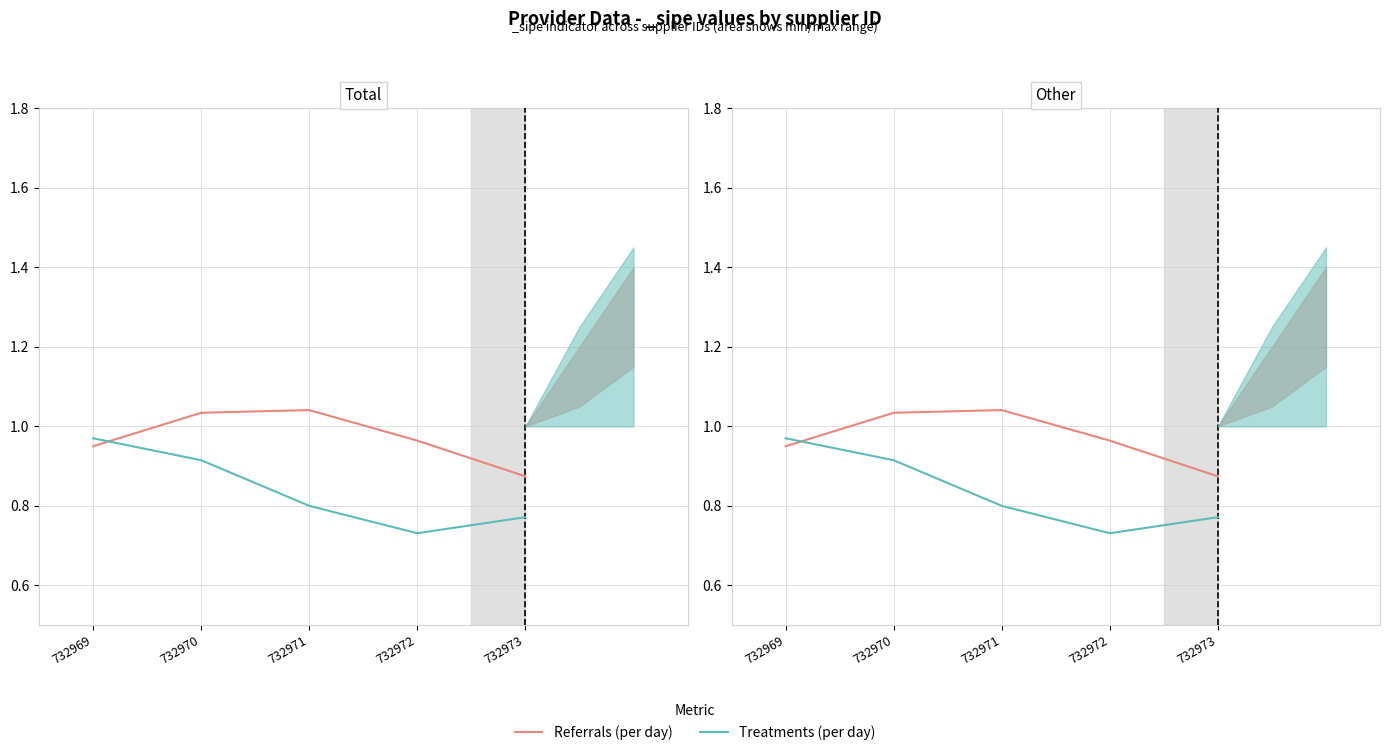

Which label corresponds to the smallest value in the chart?

732972